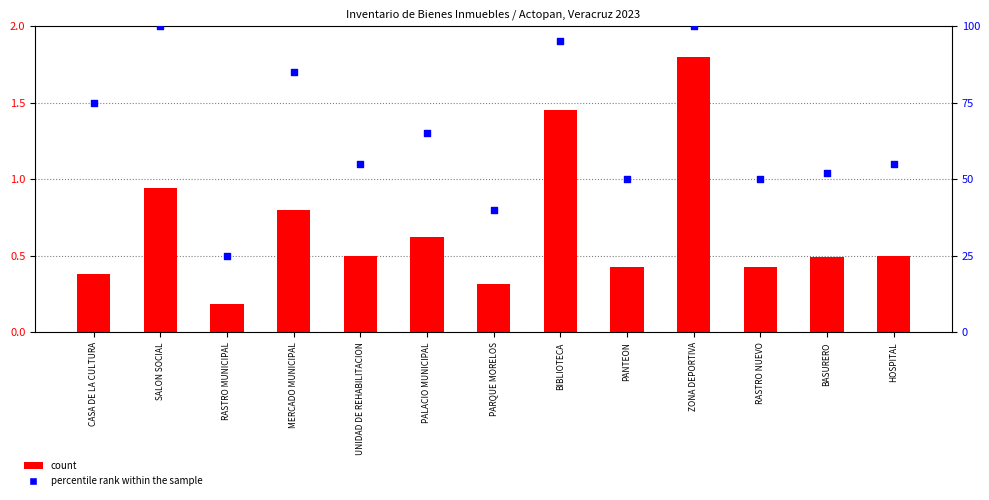

Which series has the widest spread of Y values?

percentile rank within the sample